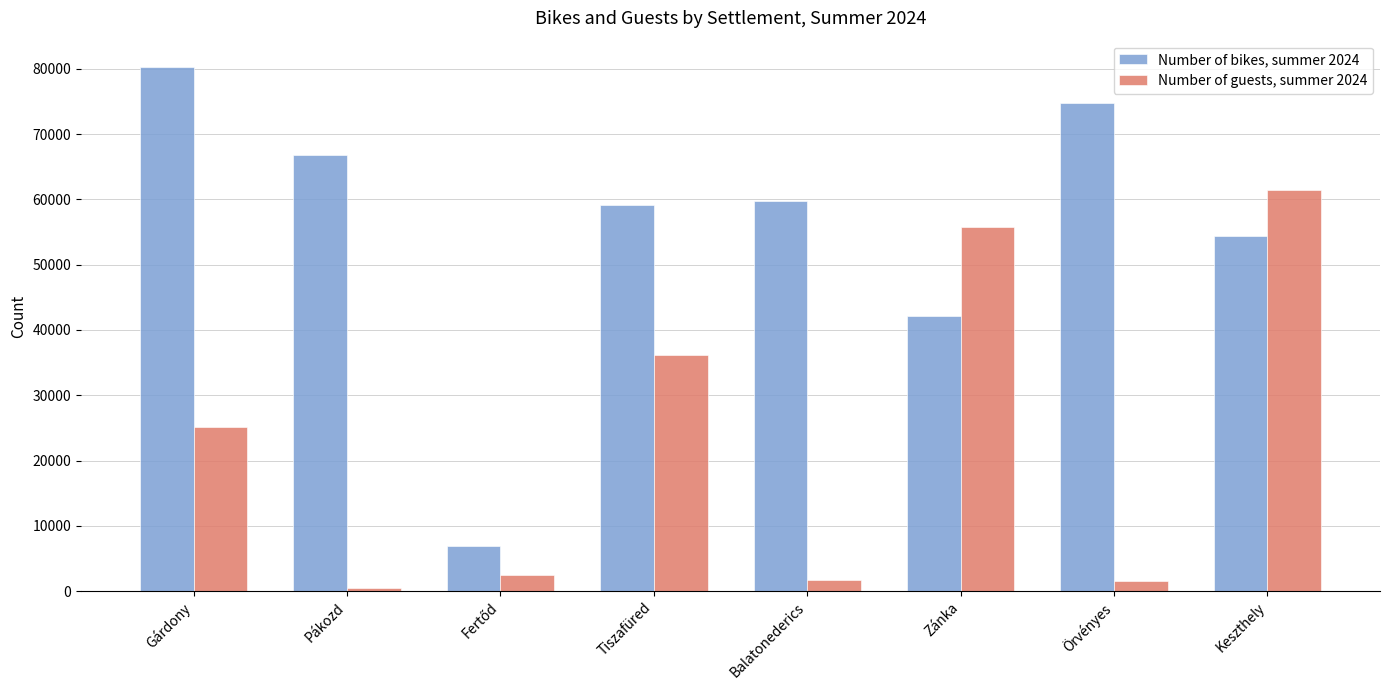

How many data points does each series have?

8